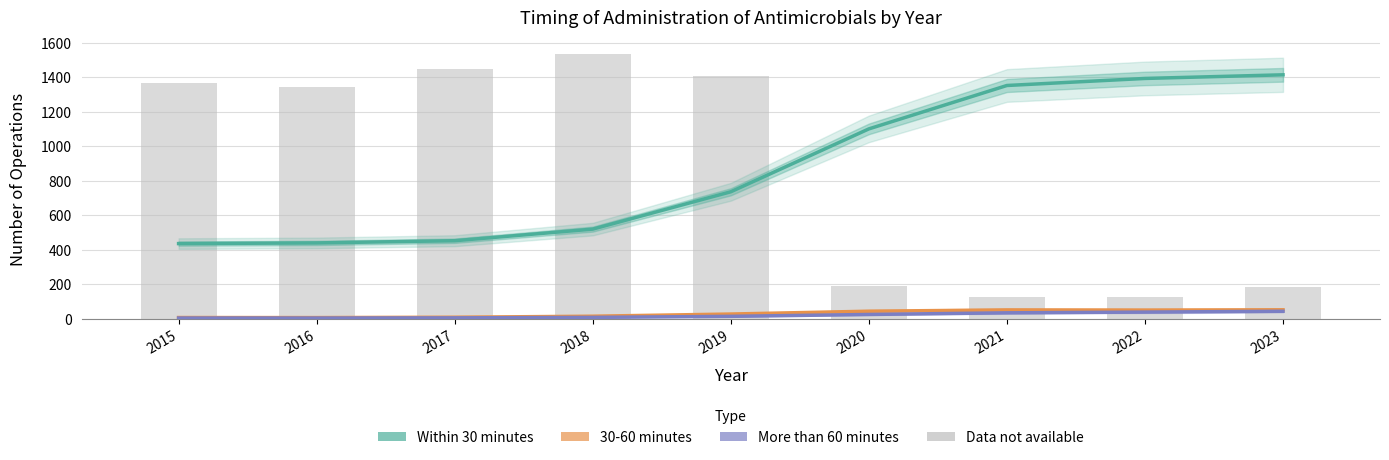

Which series changed the most between 2018 and 2022?

Data not available